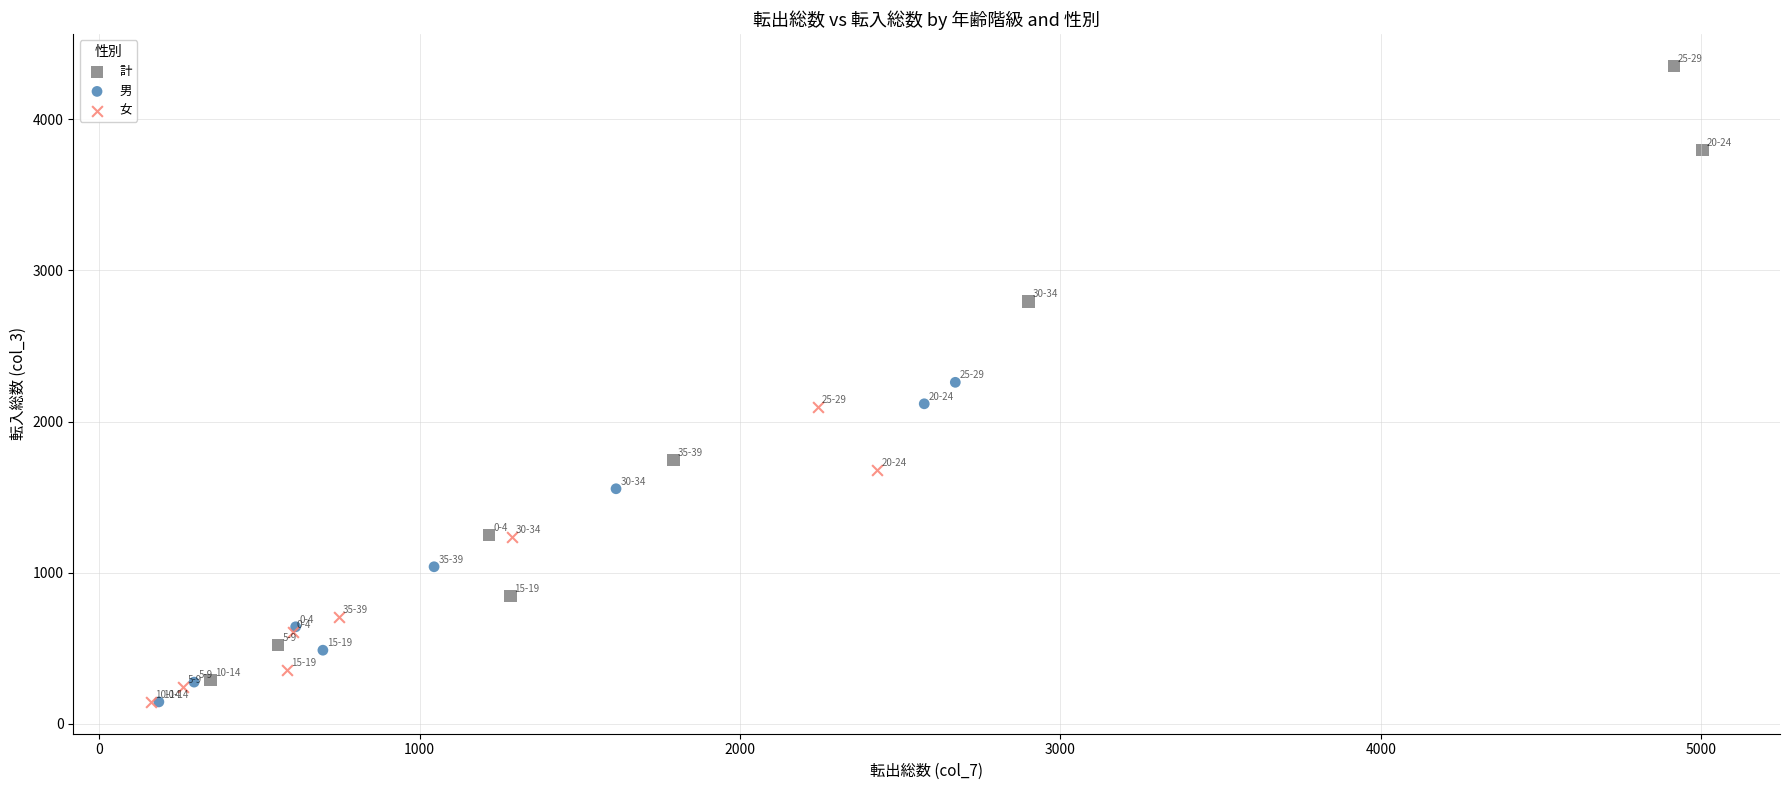

Which series contains the highest Y value?

計